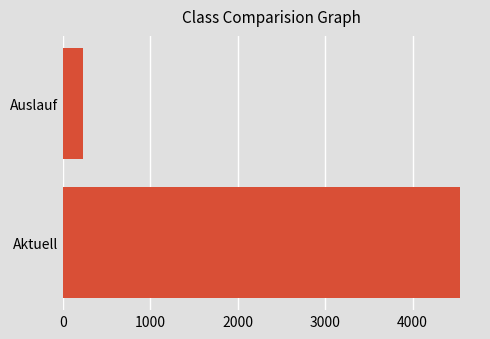

Between Aktuell and Auslauf, which is larger?

Aktuell